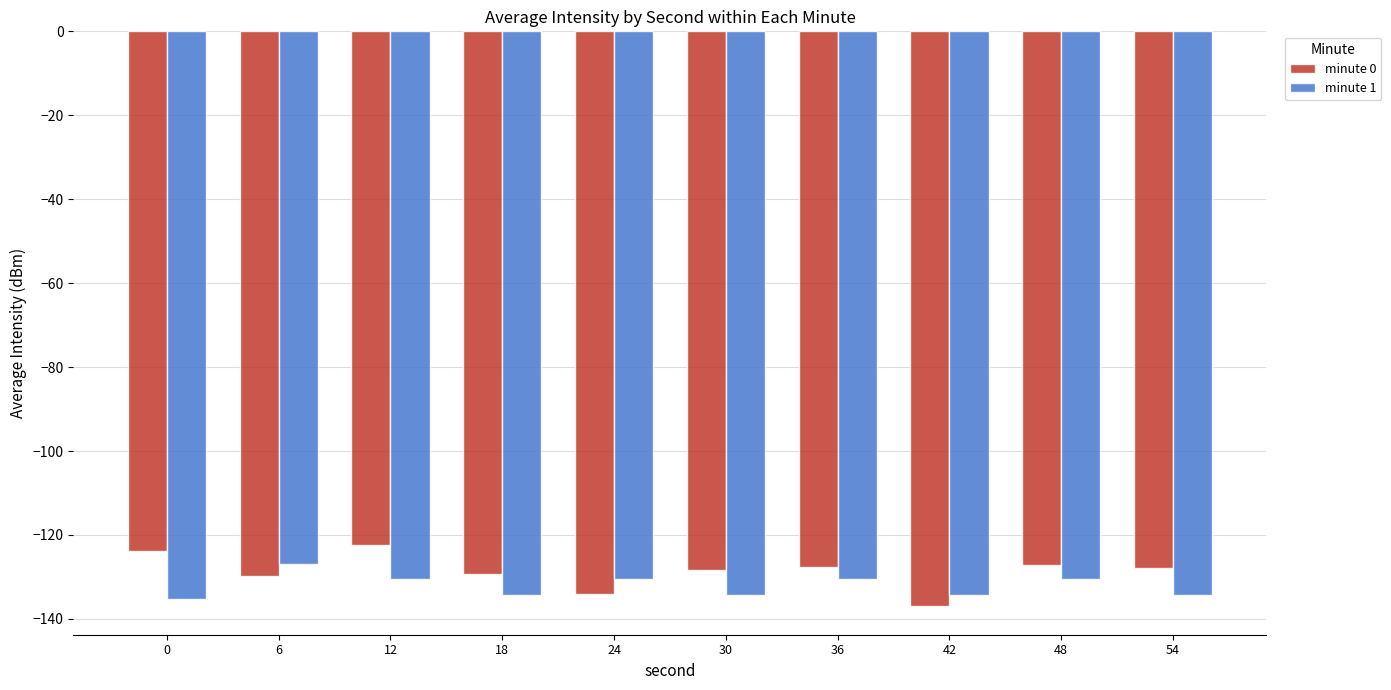

Which series changed the most between 18 and 36?

minute 1